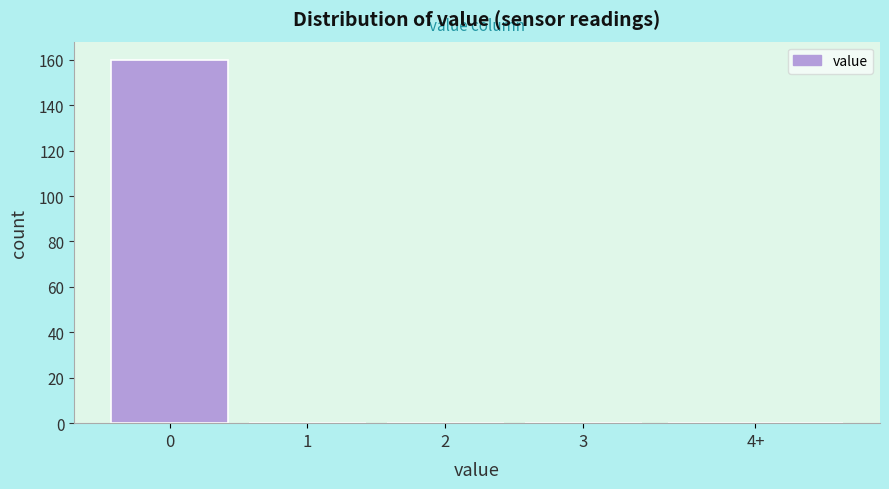

Reading left to right, extract all data points from this chart.

0=160	1=0	2=0	3=0	4+=0